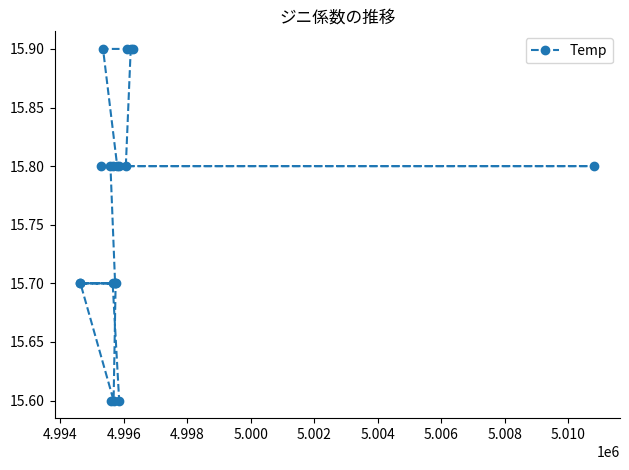

What is the greatest value displayed?

15.9